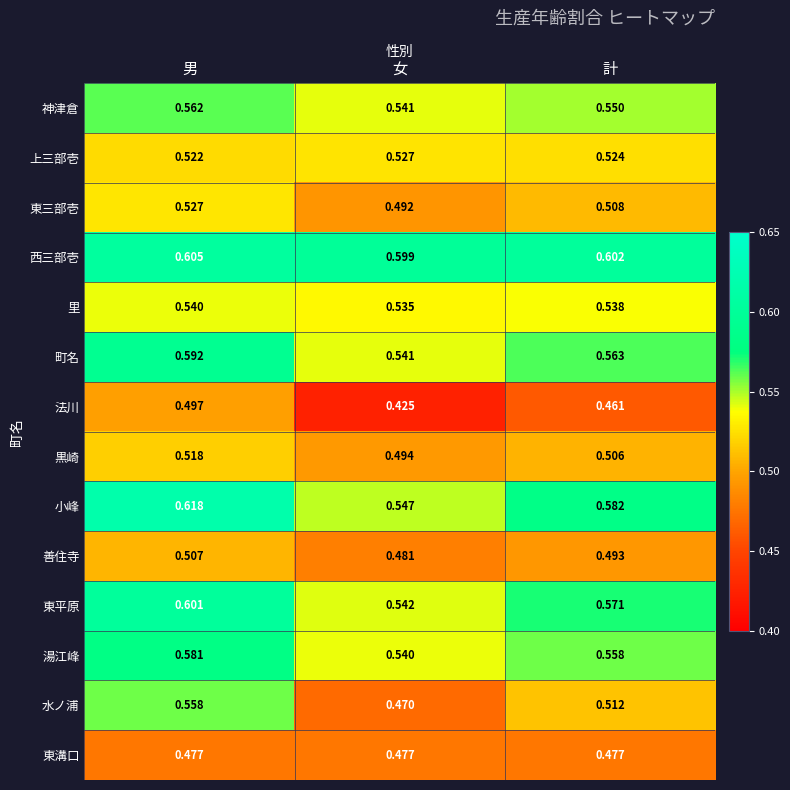

Rank the series at 男 from highest to lowest value.

小峰, 西三部壱, 東平原, 町名, 湯江峰, 神津倉, 水ノ浦, 里, 東三部壱, 上三部壱, 黒崎, 善住寺, 法川, 東溝口